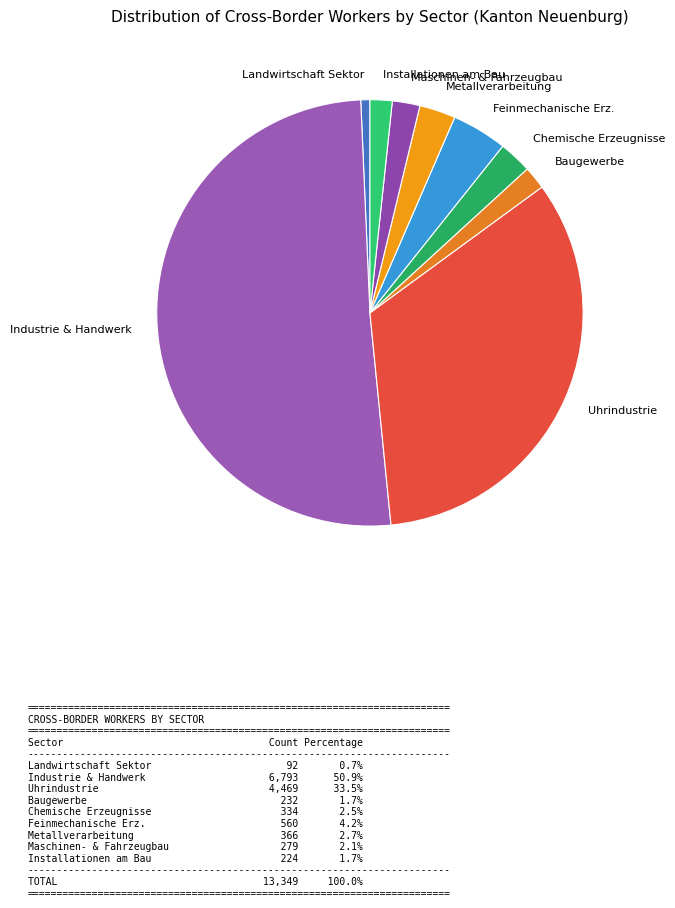

Approximately how many times larger is the value at Installationen am Bau compared to Chemische Erzeugnisse?

0.7